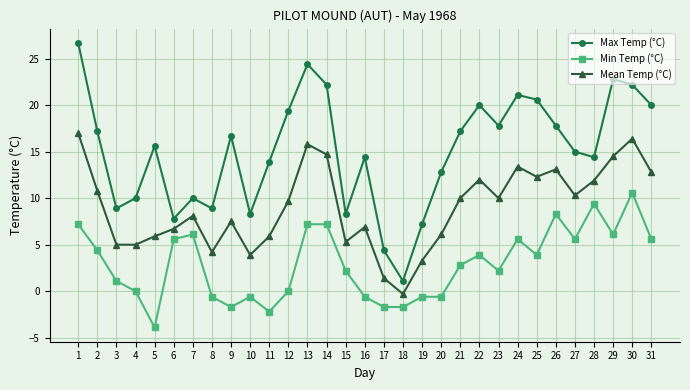

List the series in order of their peak value, lowest first.

Min Temp (°C), Mean Temp (°C), Max Temp (°C)